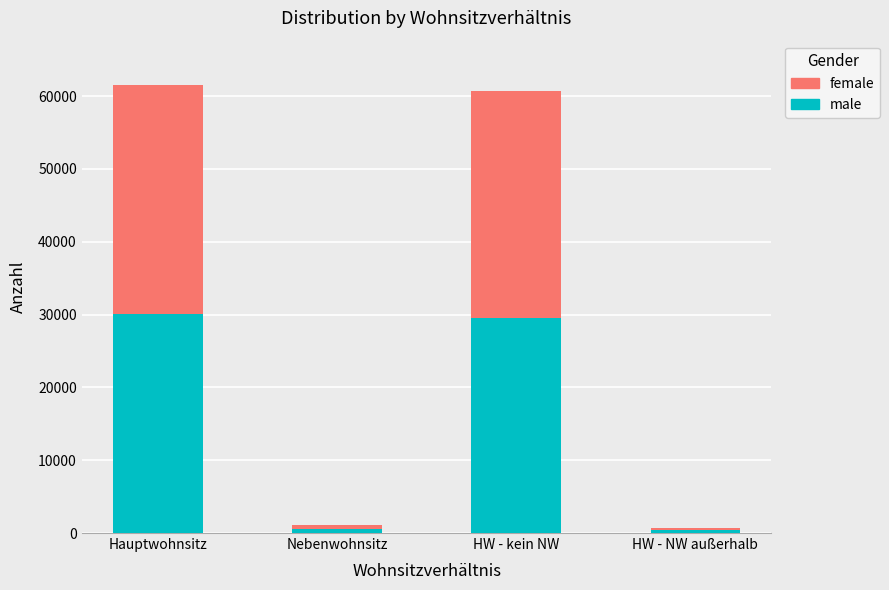

What is the highest value of the male series?

30026